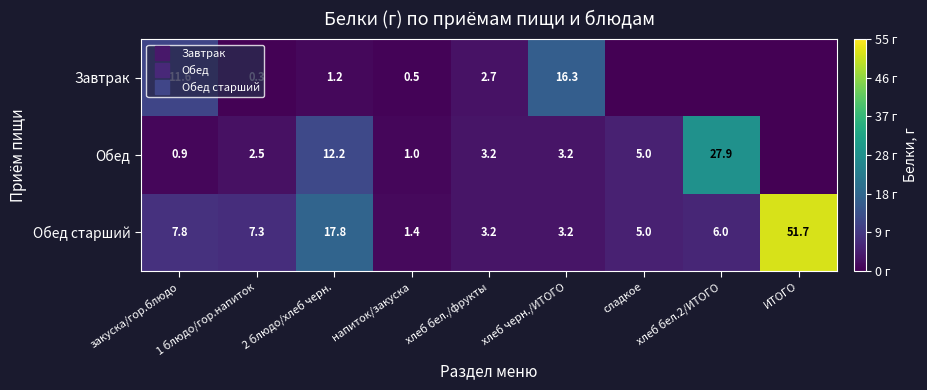

Which series has the largest range (max minus min)?

Обед старший